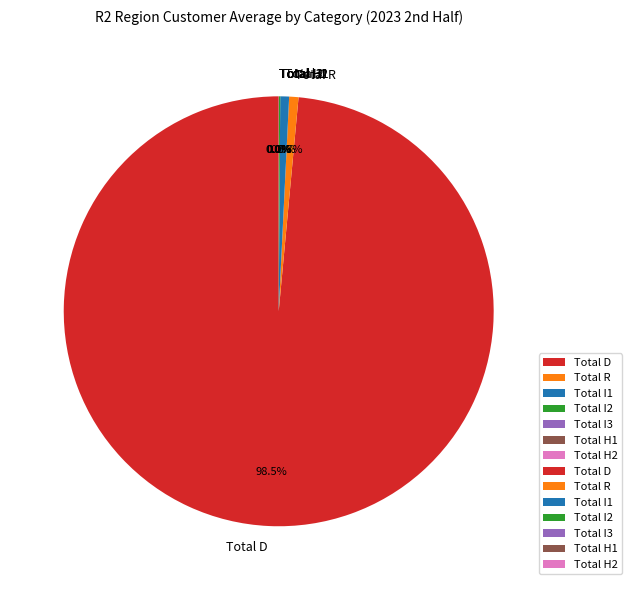

What portion of the pie excludes Total R?

99.3%